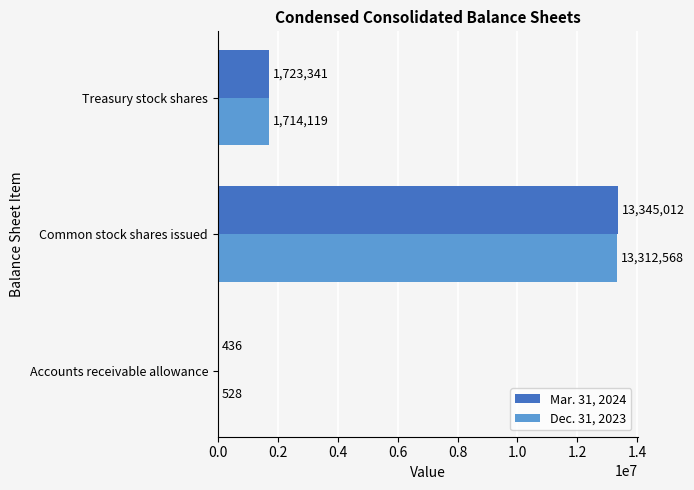

How many Dec. 31, 2023 values are between 528 and 13312568?

3